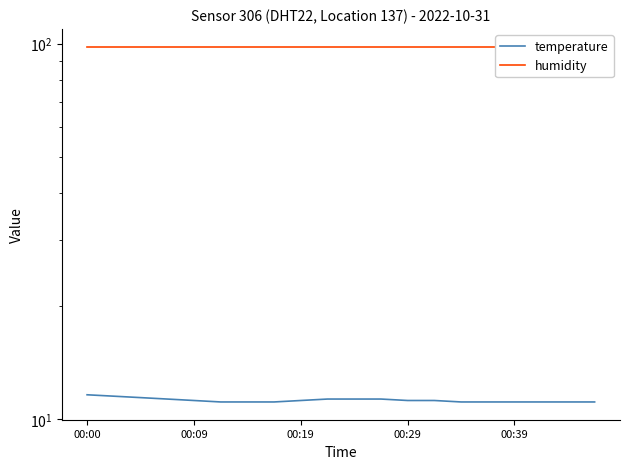

Rank the series by their maximum value, from lowest to highest.

temperature, humidity